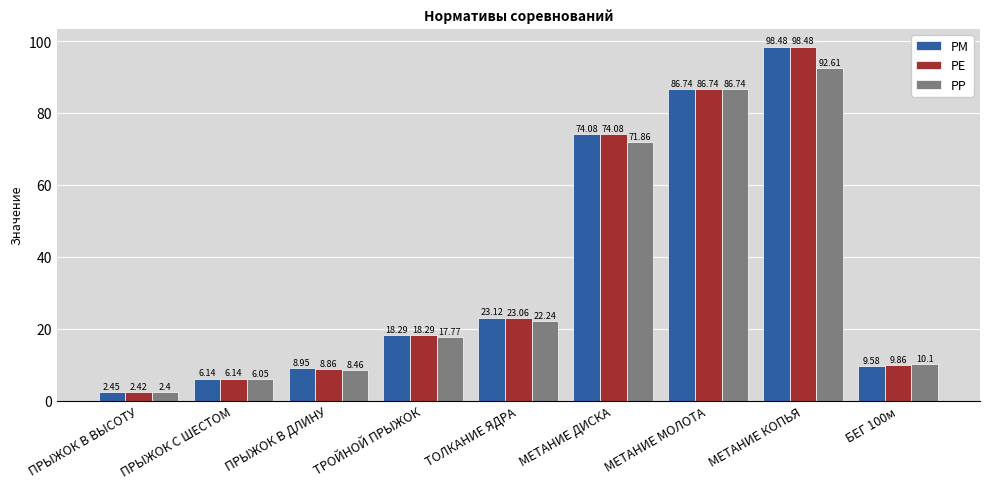

What are all the series names shown in the legend?

РМ, РЕ, РР